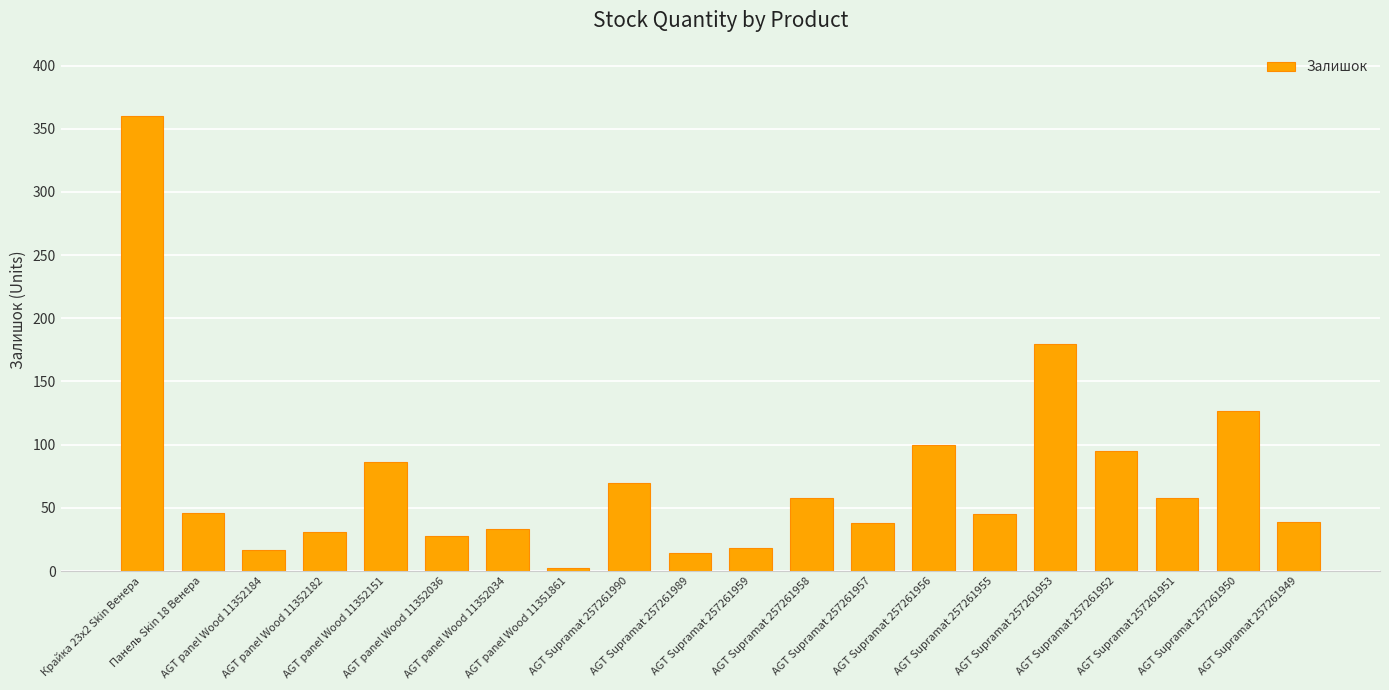

How many values are below 46?

10